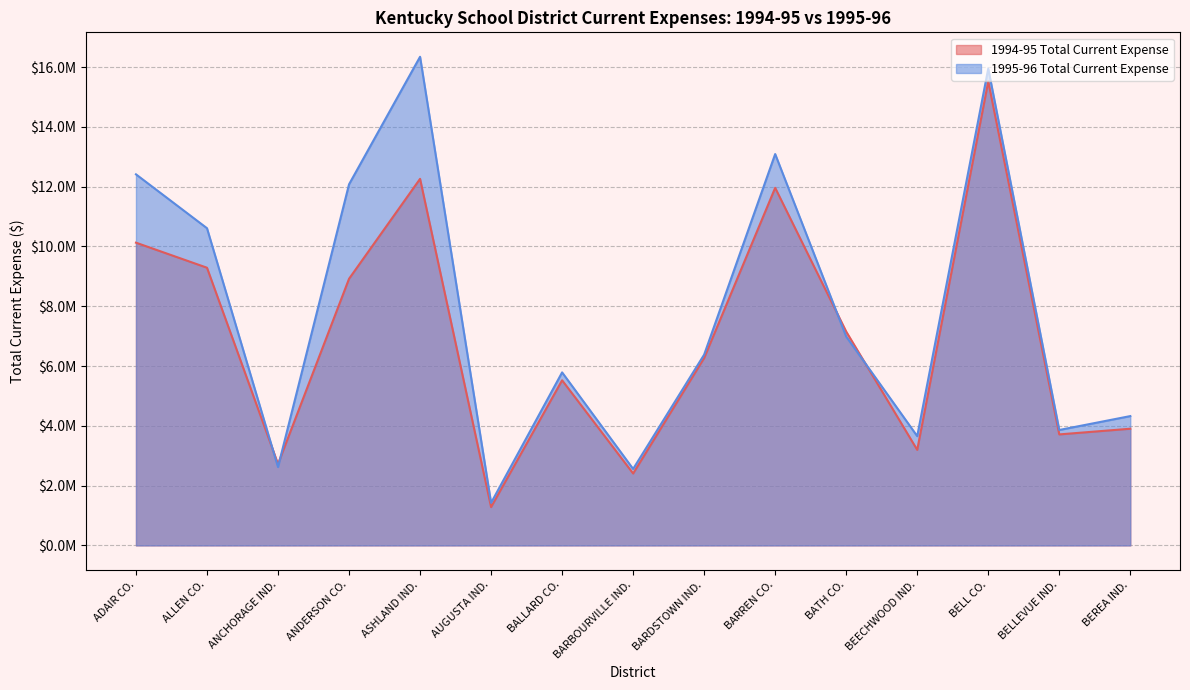

What is the approximate value of 1995-96 Total Current Expense at ALLEN CO.?

10611393.9